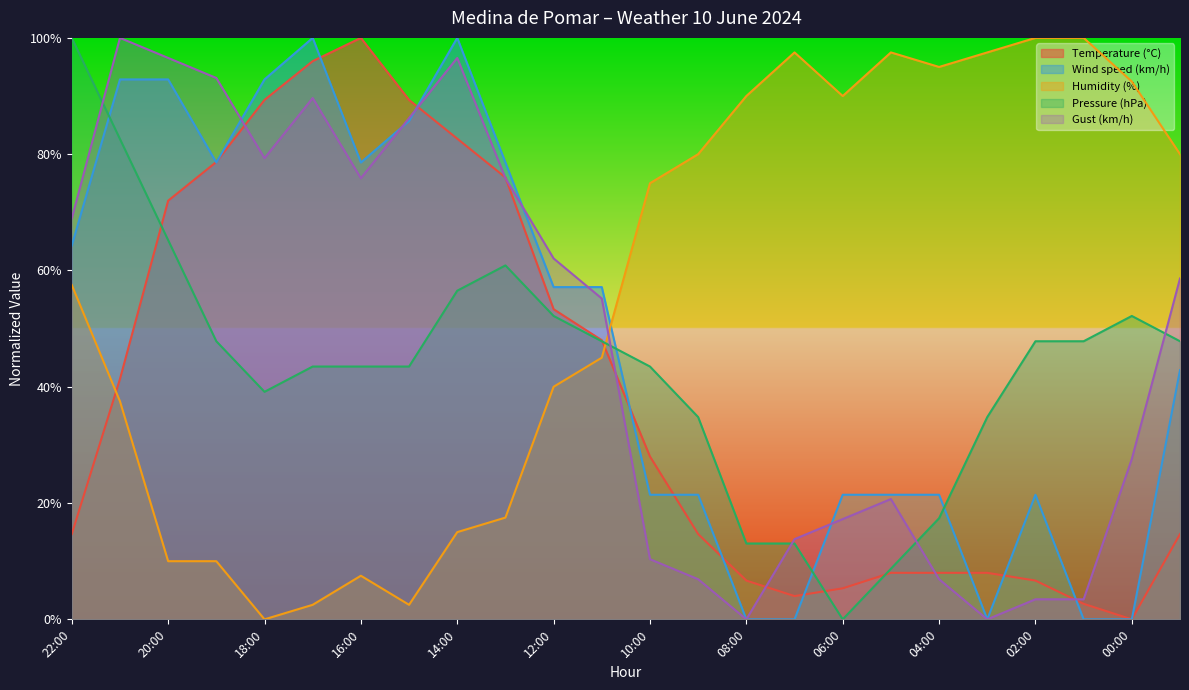

What are all the series names shown in the legend?

Temperature (°C), Wind speed (km/h), Humidity (%), Pressure (hPa), Gust (km/h)